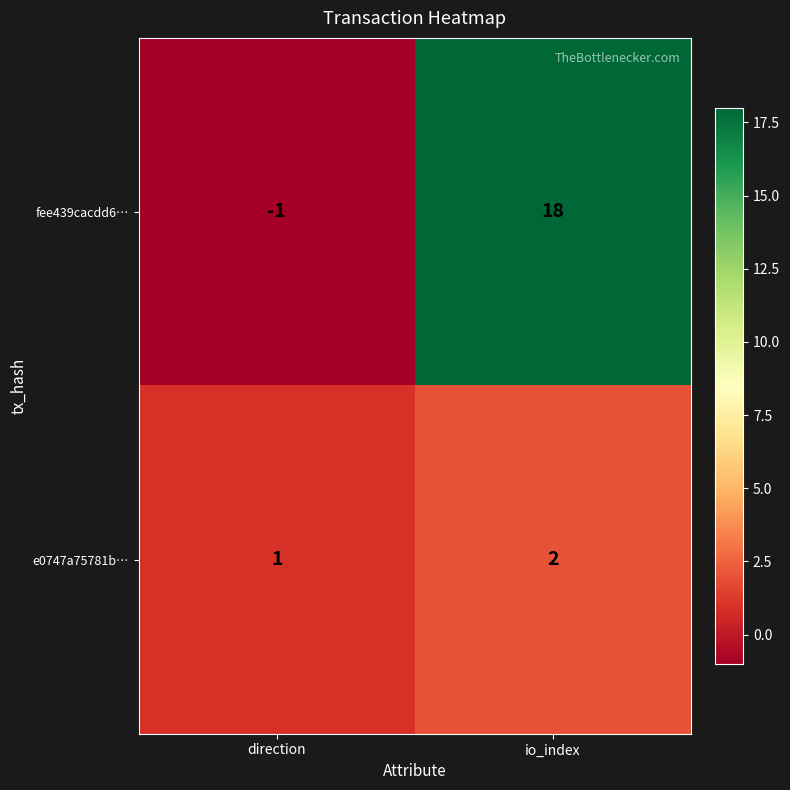

True or false: e0747a75781b… has a value of 3 at io_index.

False